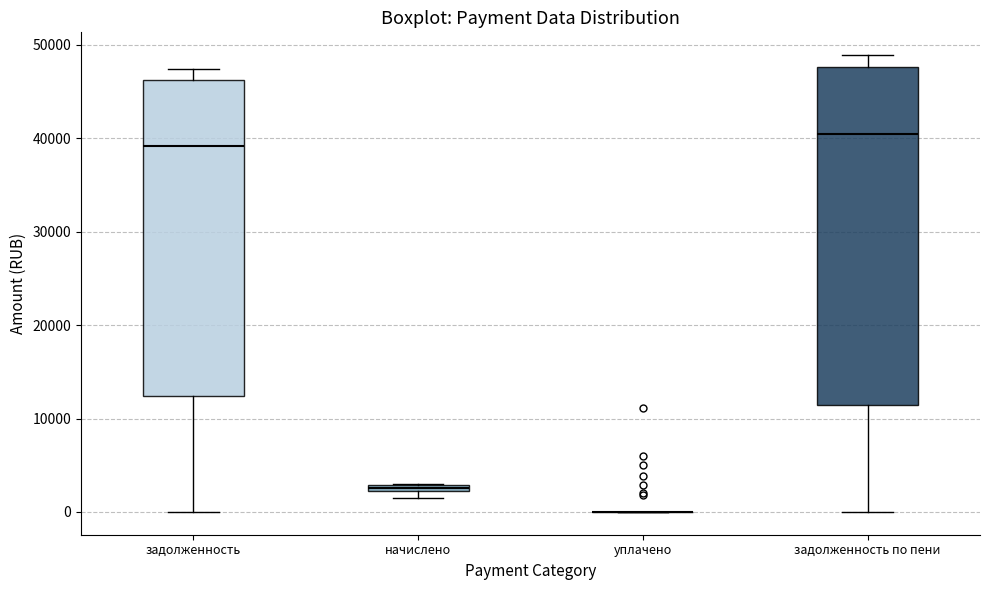

Comparing the boxes themselves (not the whiskers), which one is the tallest?

задолженность по пени